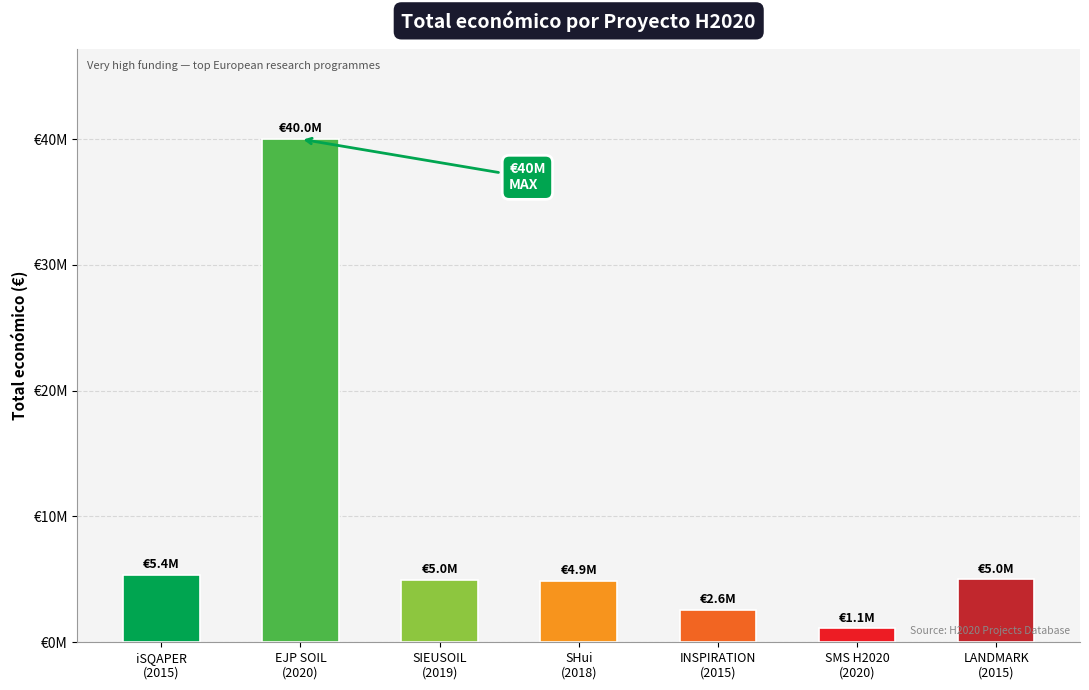

How many categories are shown in the chart?

7